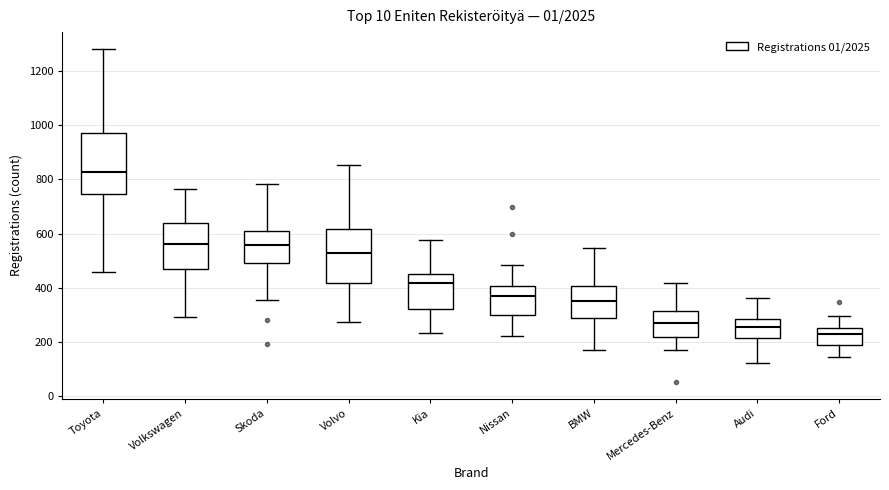

Which box has the lowest median line?

Ford